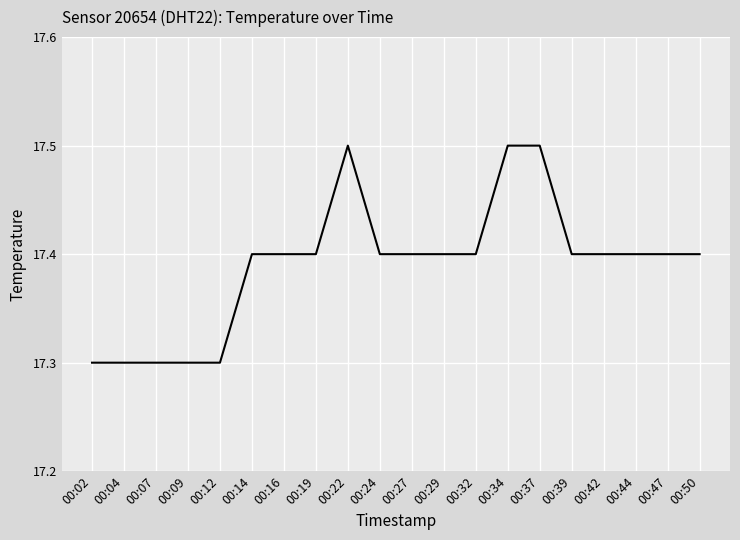

What is the minimum value shown in the chart?

17.3